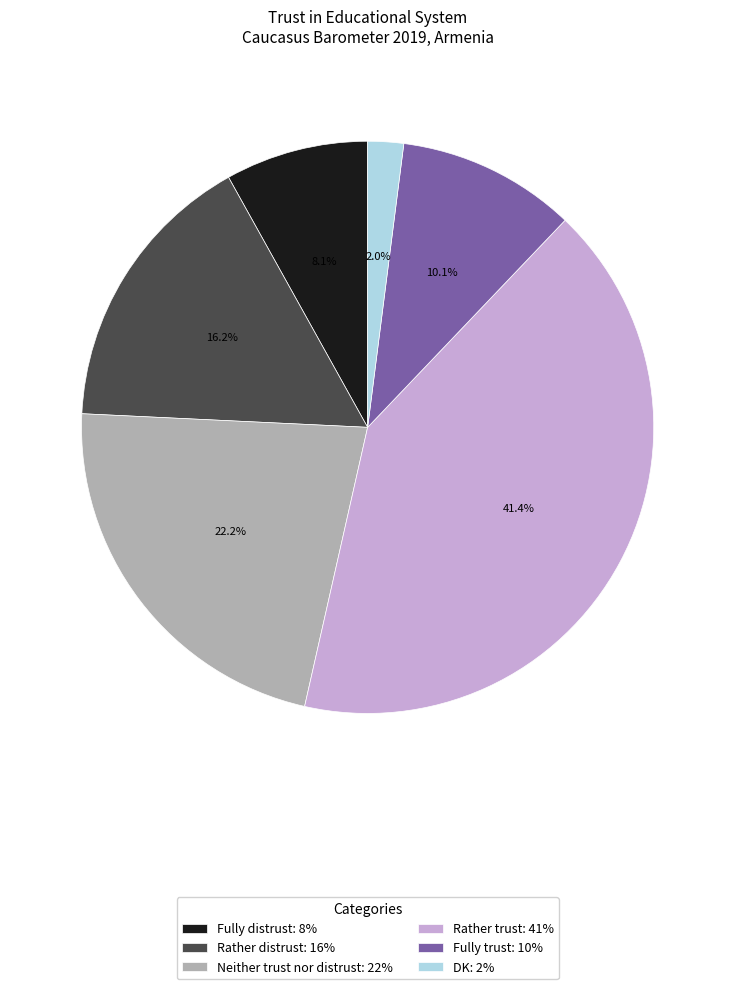

Is there any slice that represents more than half of the pie?

No